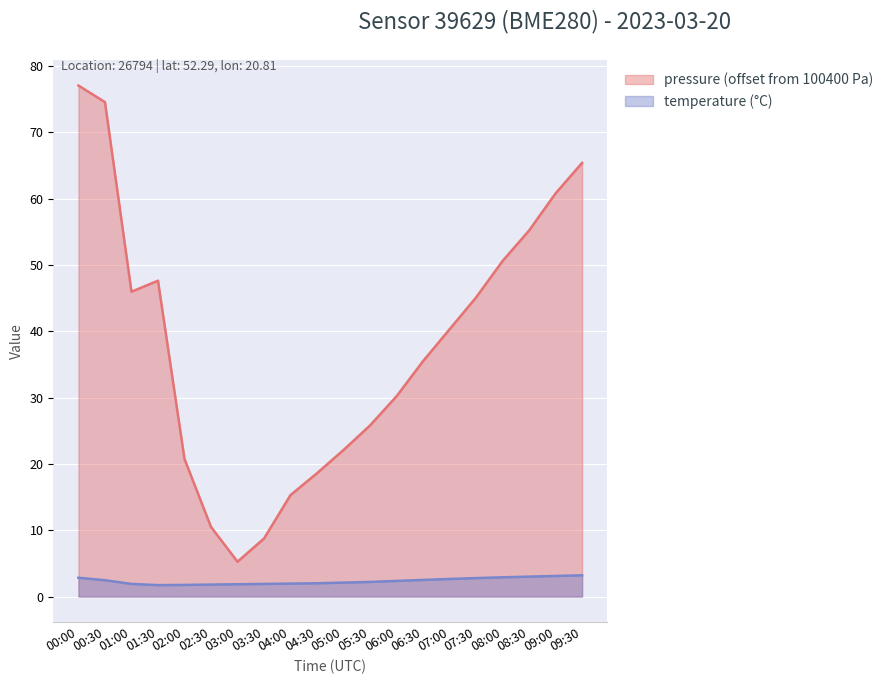

What is the difference between the pressure values at 01:00 and 00:30?

28.6